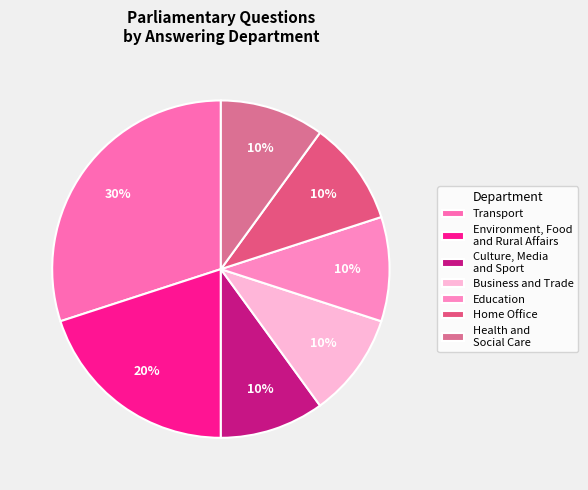

How many segments does this pie chart have?

7